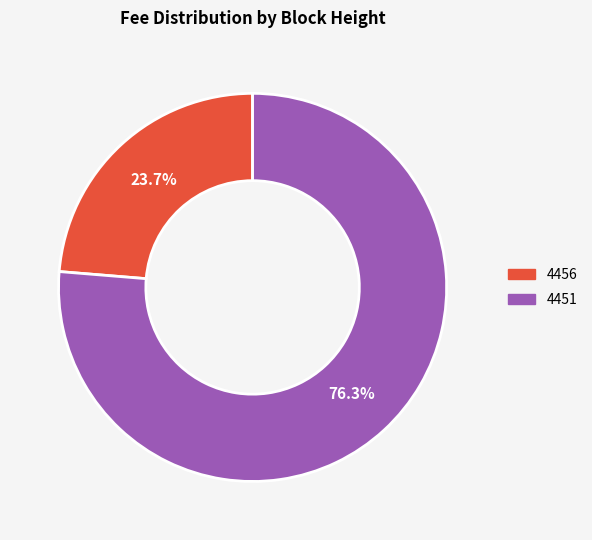

Approximately how many times larger is the value at 4451 compared to 4456?

3.2